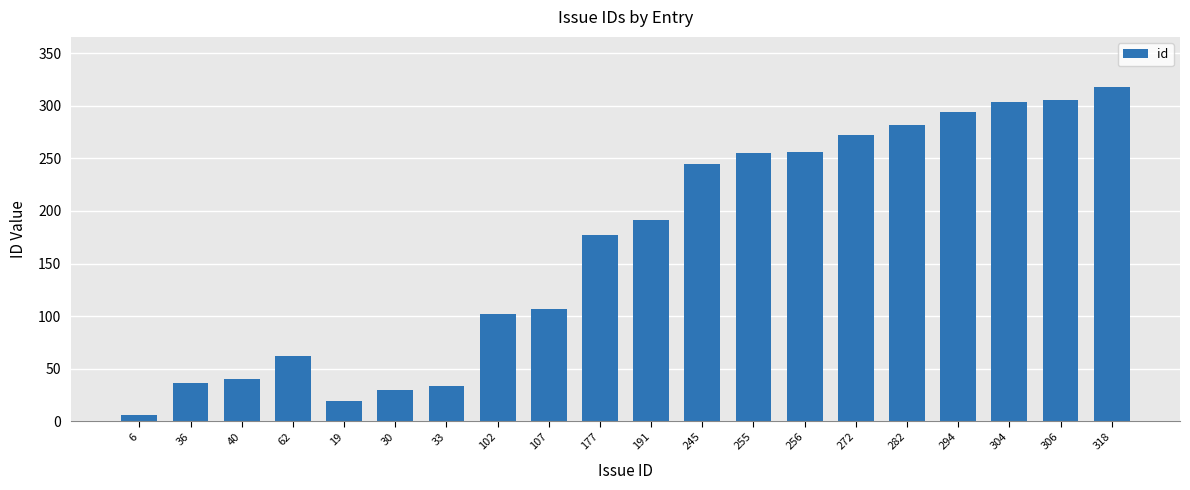

What is the label of the 10th bar from the left?

177